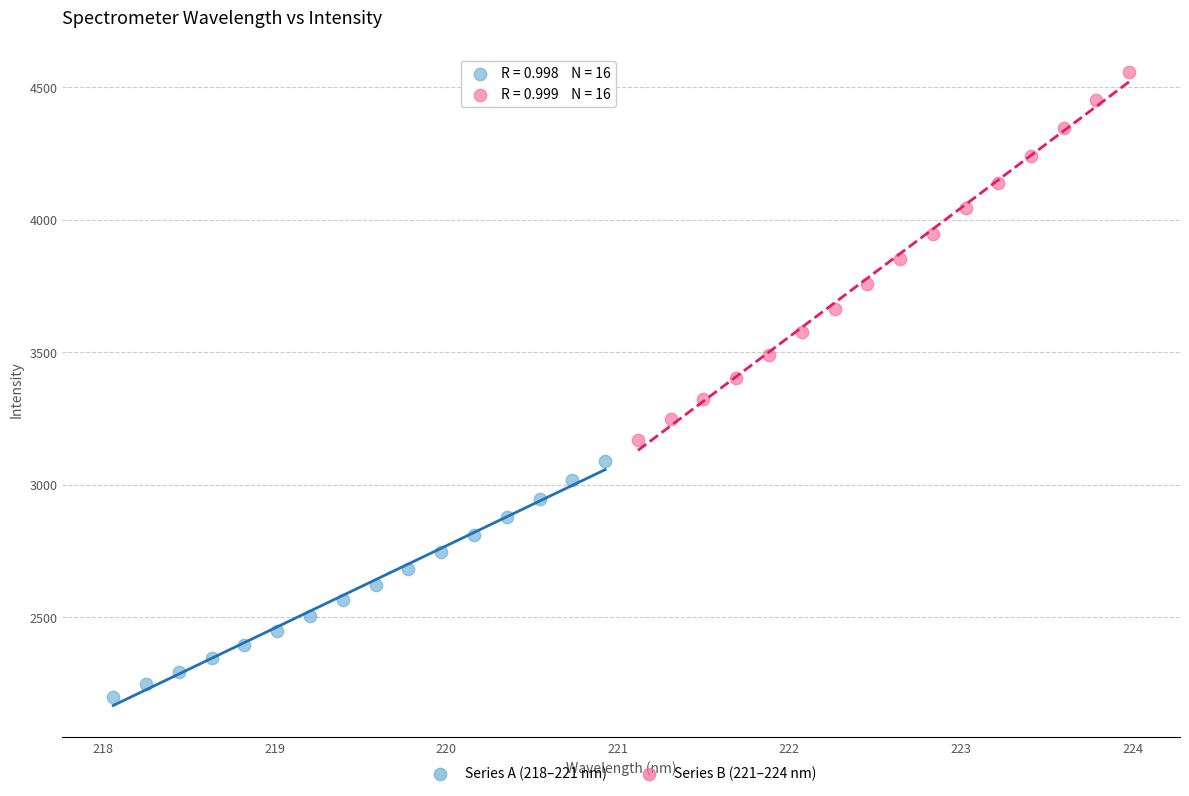

Which series has the largest Y range (max minus min)?

Series B (221–224 nm)